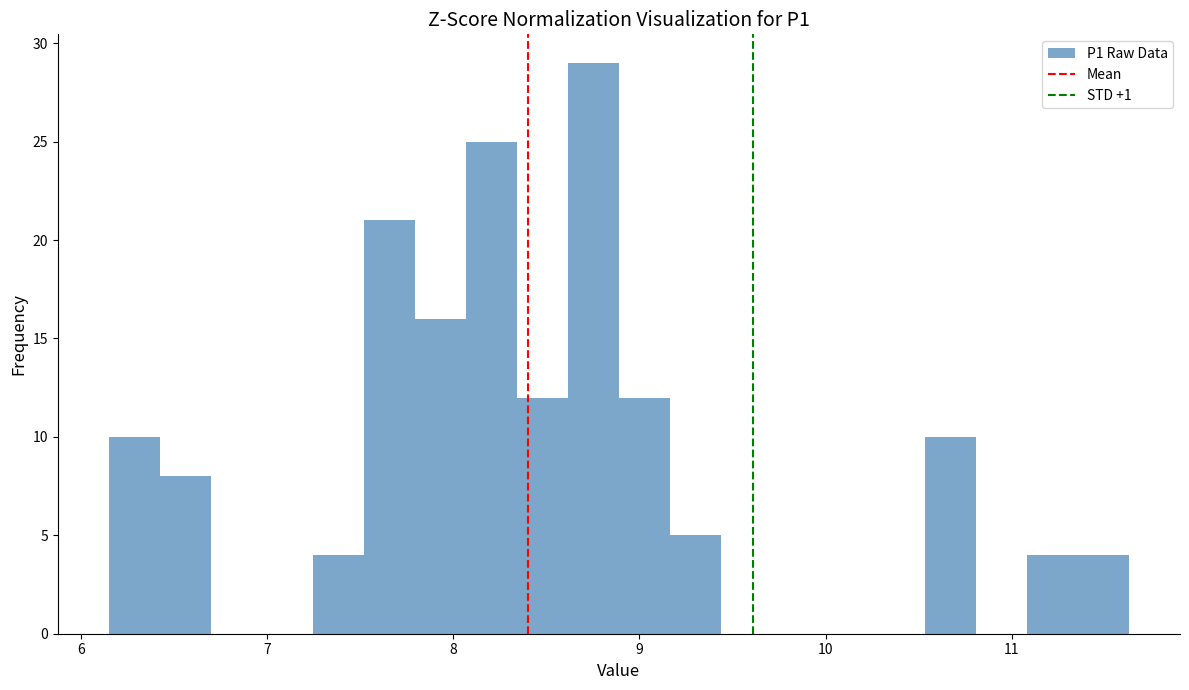

Around what value on the x-axis is the tallest bar? Give the approximate position of its centre, as read against the axis.

8.8